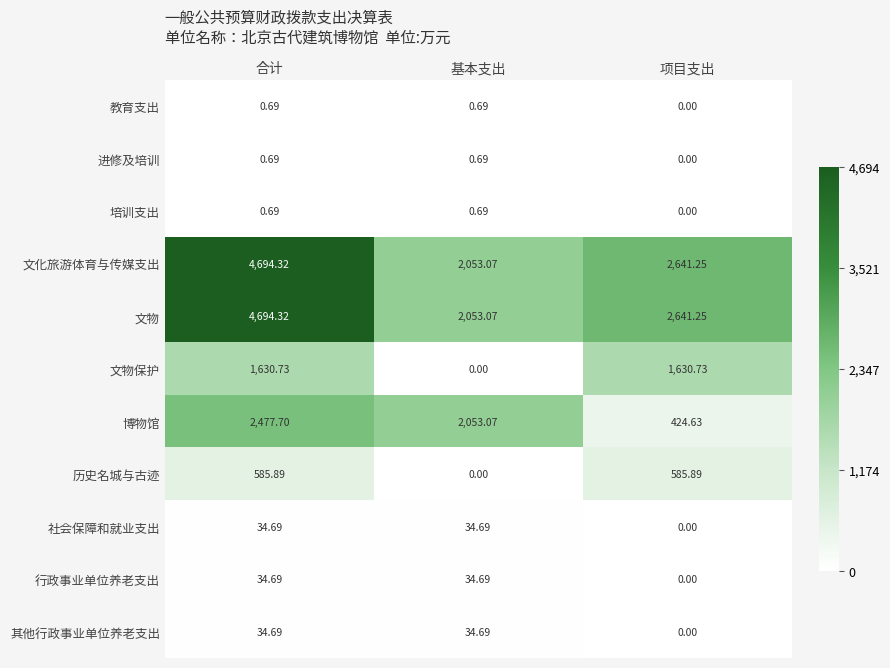

How many categories are shown in the chart?

3